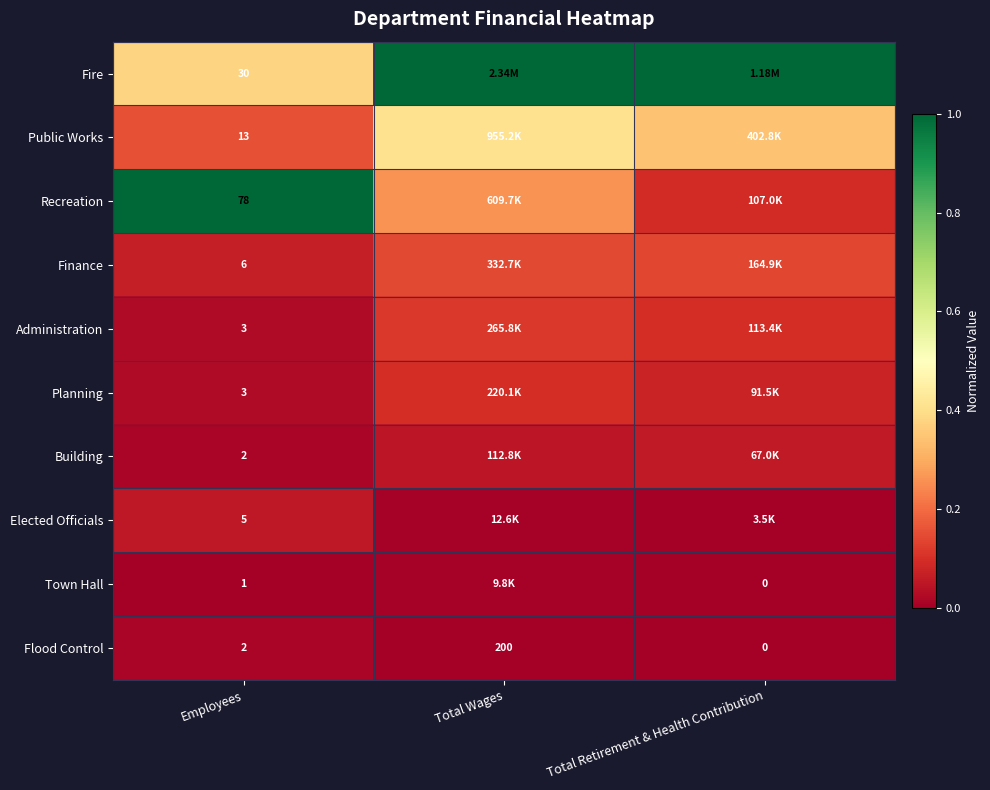

Rank the categories by Finance value from highest to lowest.

Total Wages, Total Retirement & Health Contribution, Employees